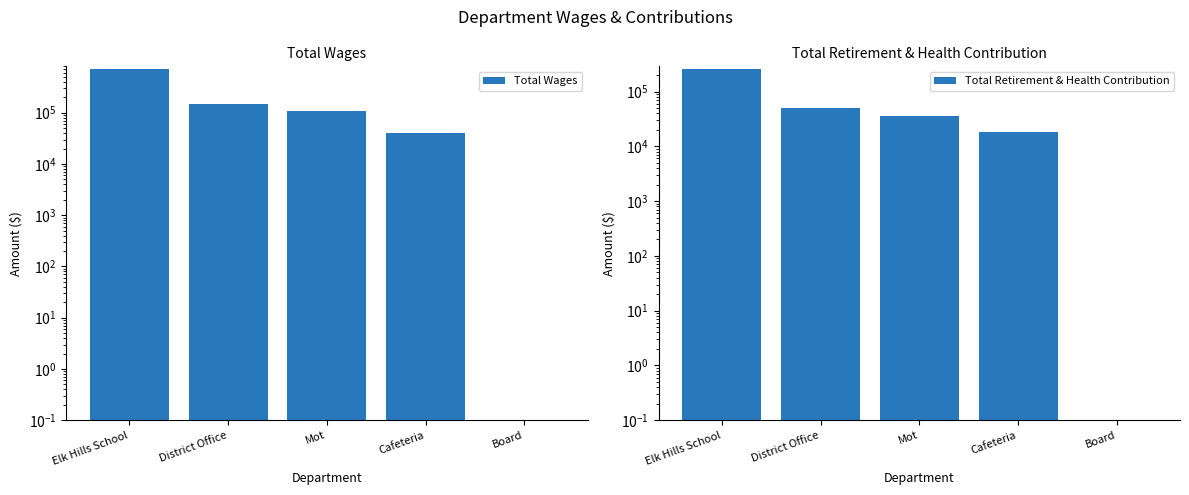

How many categories are shown in the chart?

5